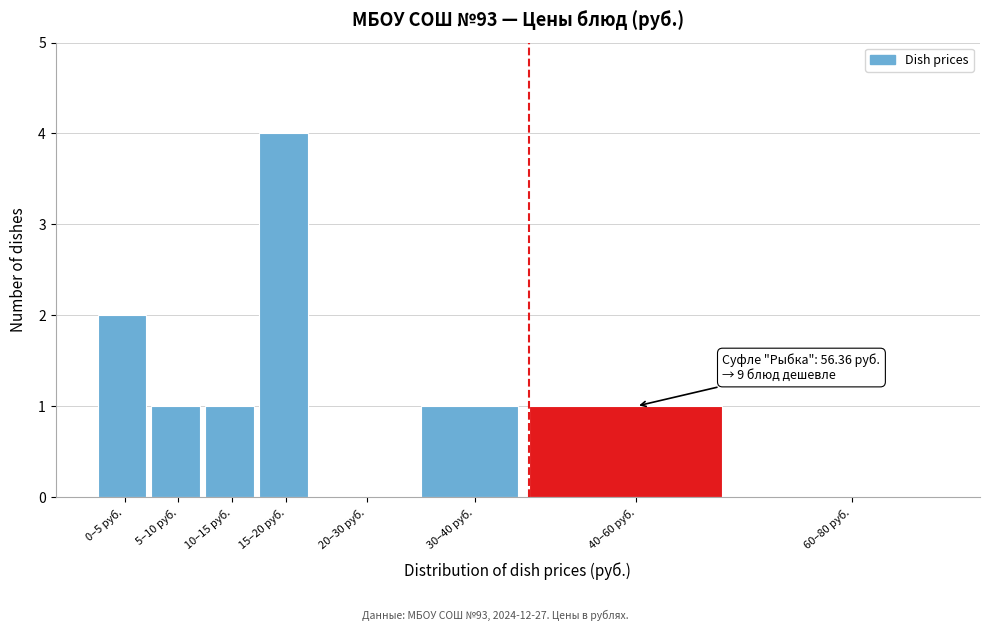

Reading right to left, extract all data points from this chart.

60–80 руб.=0	40–60 руб.=1	30–40 руб.=1	20–30 руб.=0	15–20 руб.=4	10–15 руб.=1	5–10 руб.=1	0–5 руб.=2